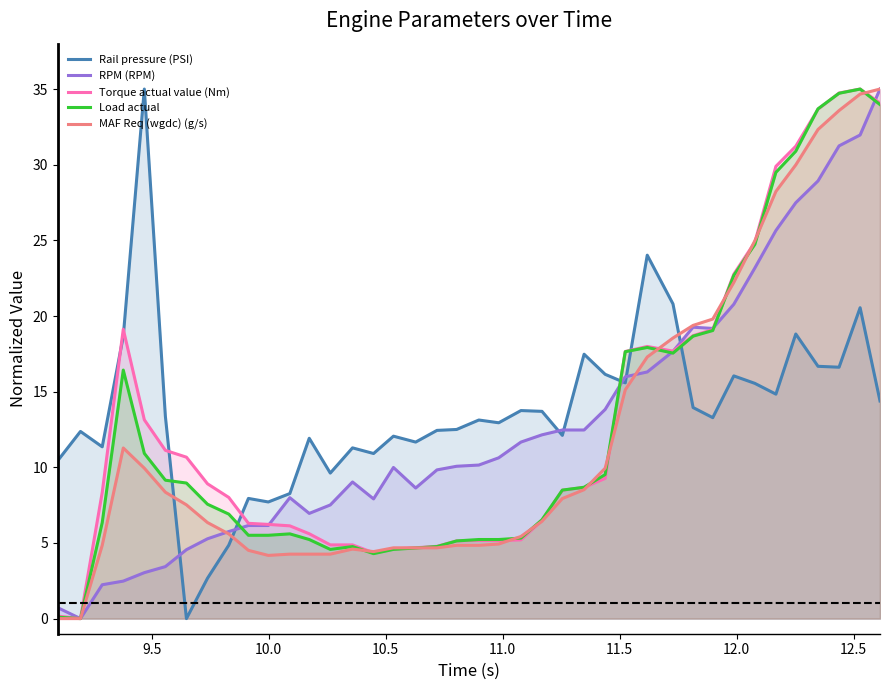

What is the greatest value displayed?

35.0